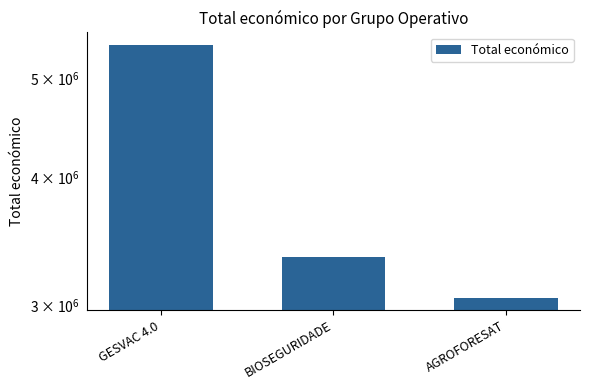

What position from the left is GESVAC 4.0?

1